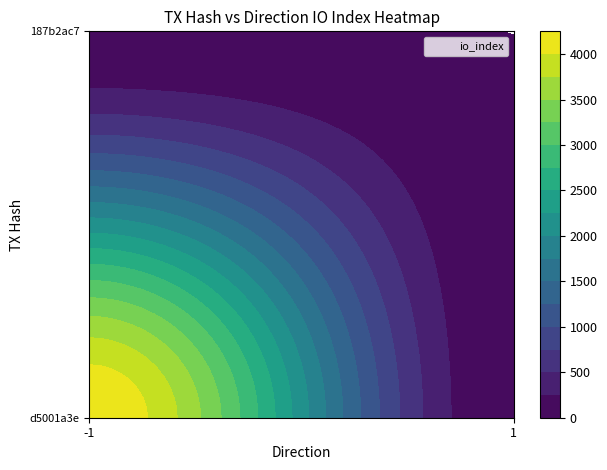

Is the value of 187b2ac7 at 1 greater than the value of d5001a3e at -1?

No